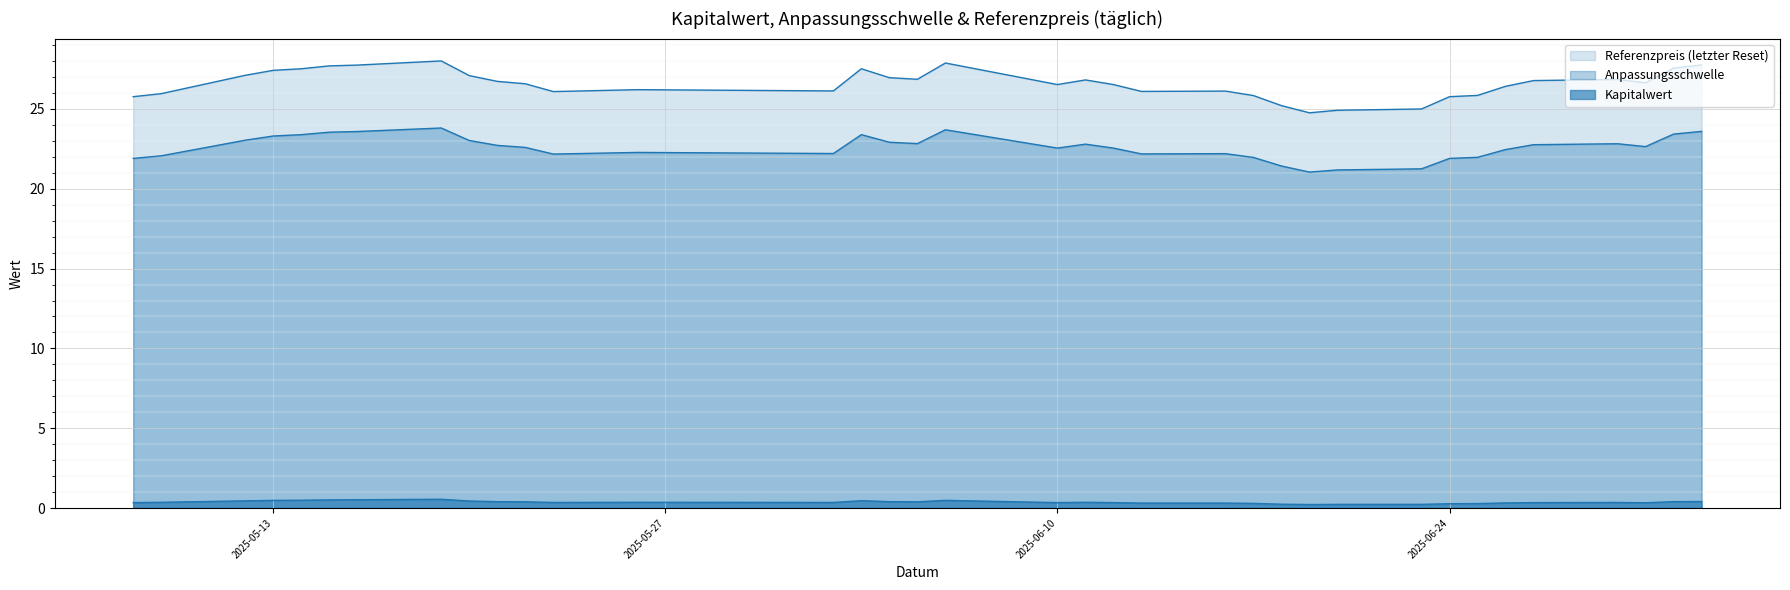

What are all the series names shown in the legend?

Anpassungsschwelle, Referenzpreis, Kapitalwert